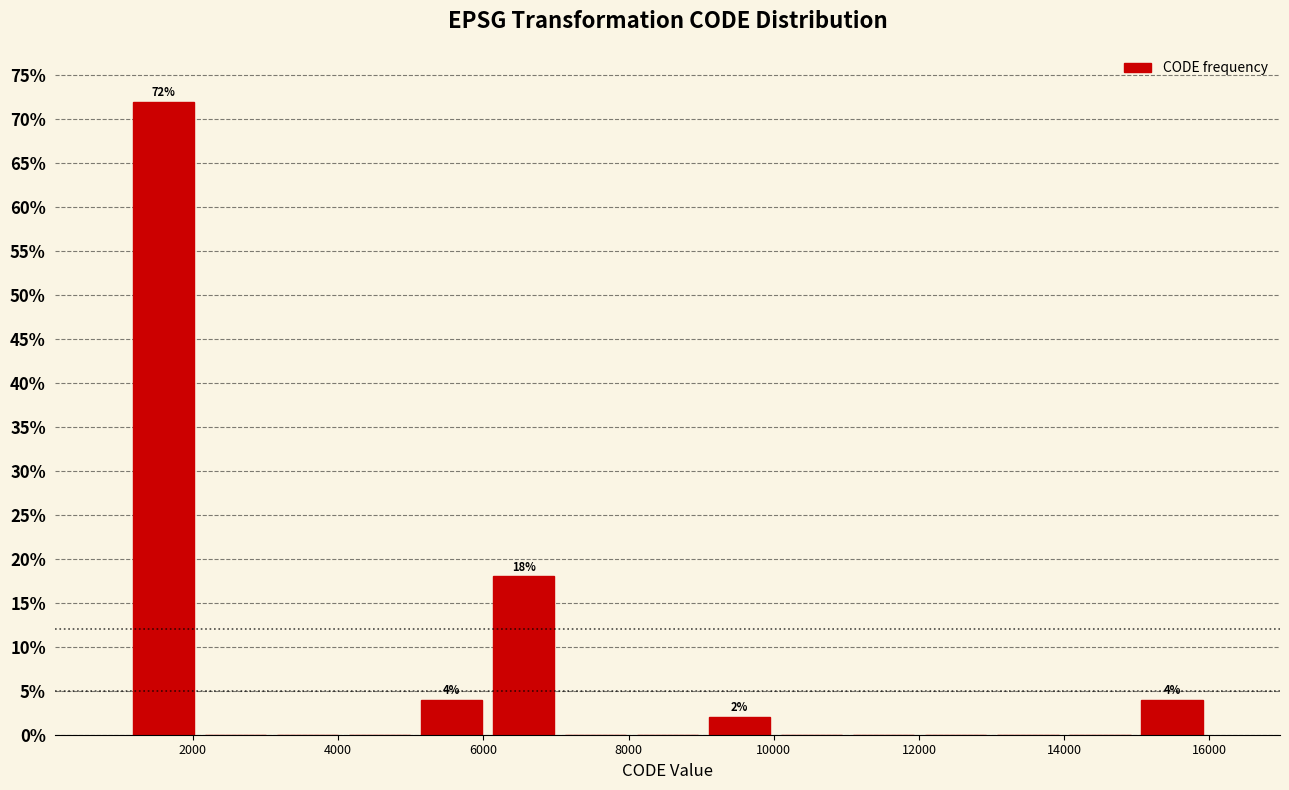

Which range on the x-axis has the tallest bar?

1200 to 2000